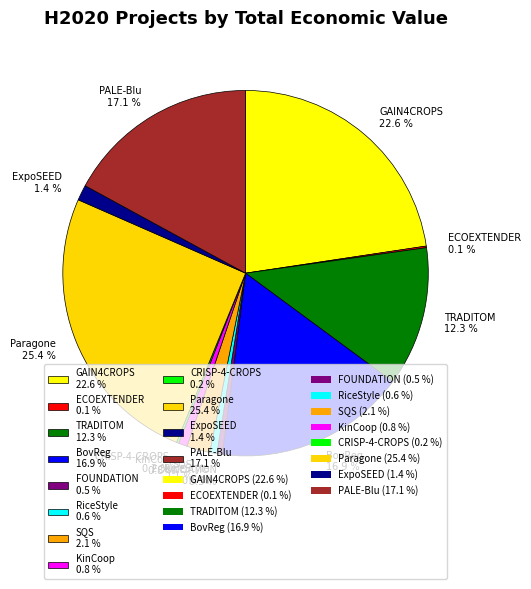

To the nearest percent, what is the average slice percentage?

8%